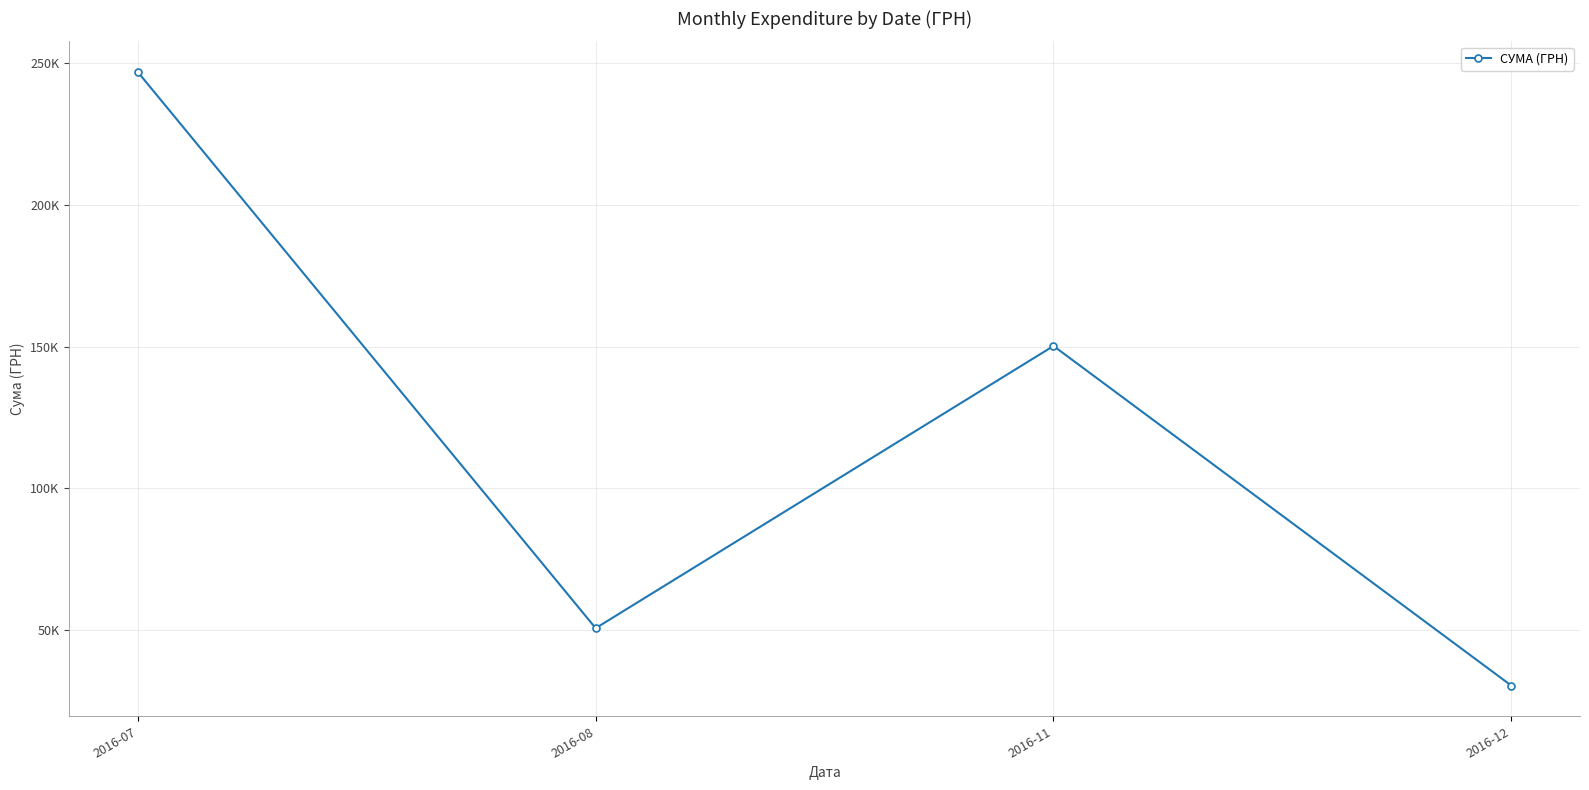

Does the chart have visible grid lines?

Yes